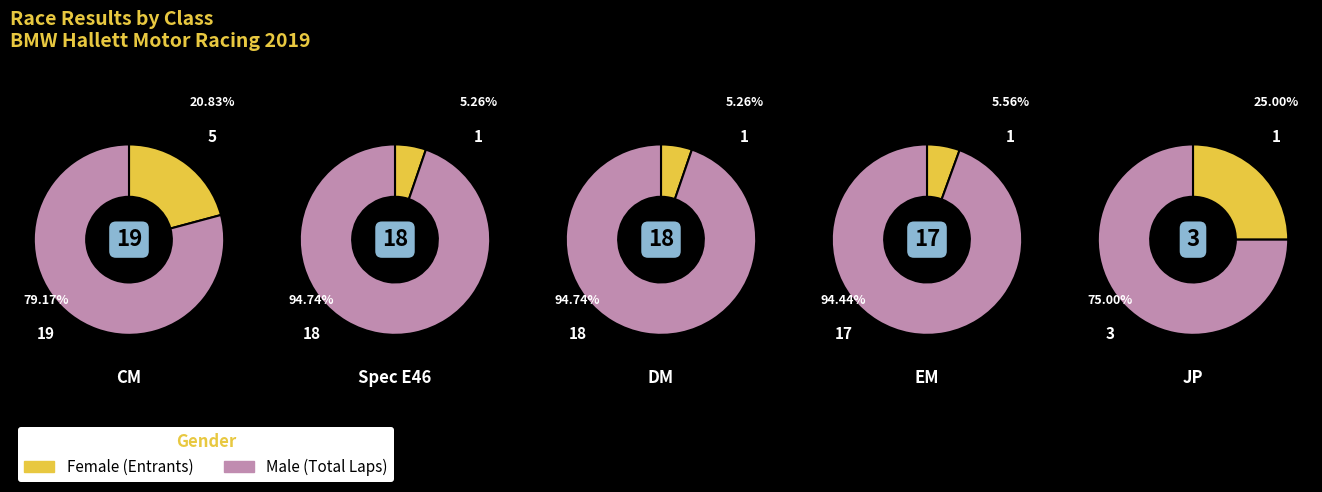

How many segments does this pie chart have?

5